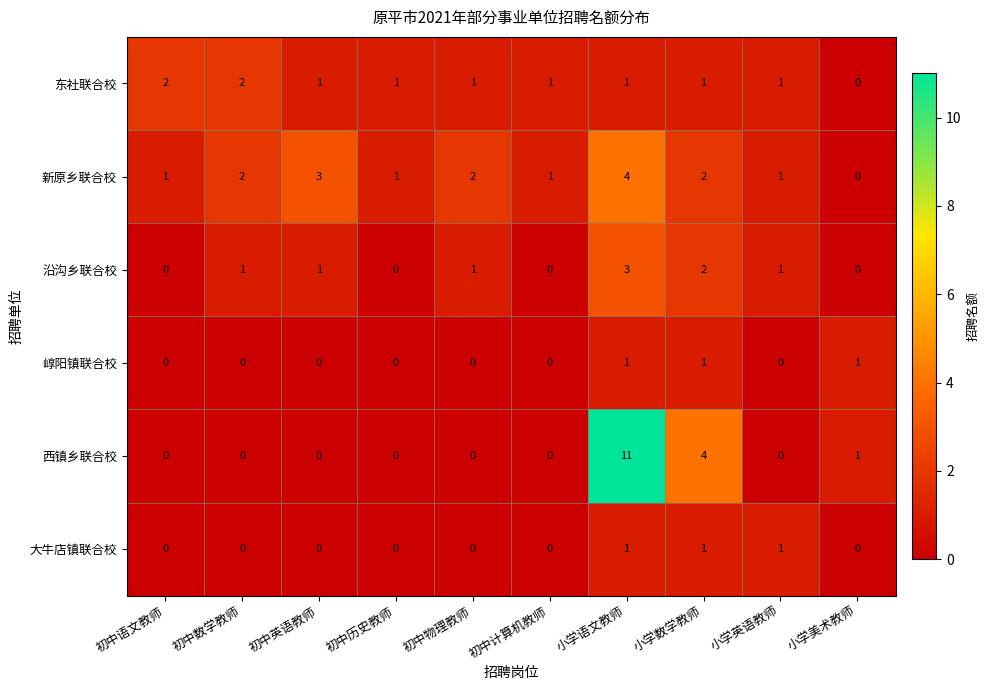

What is the sum of all 大牛店镇联合校 values?

3